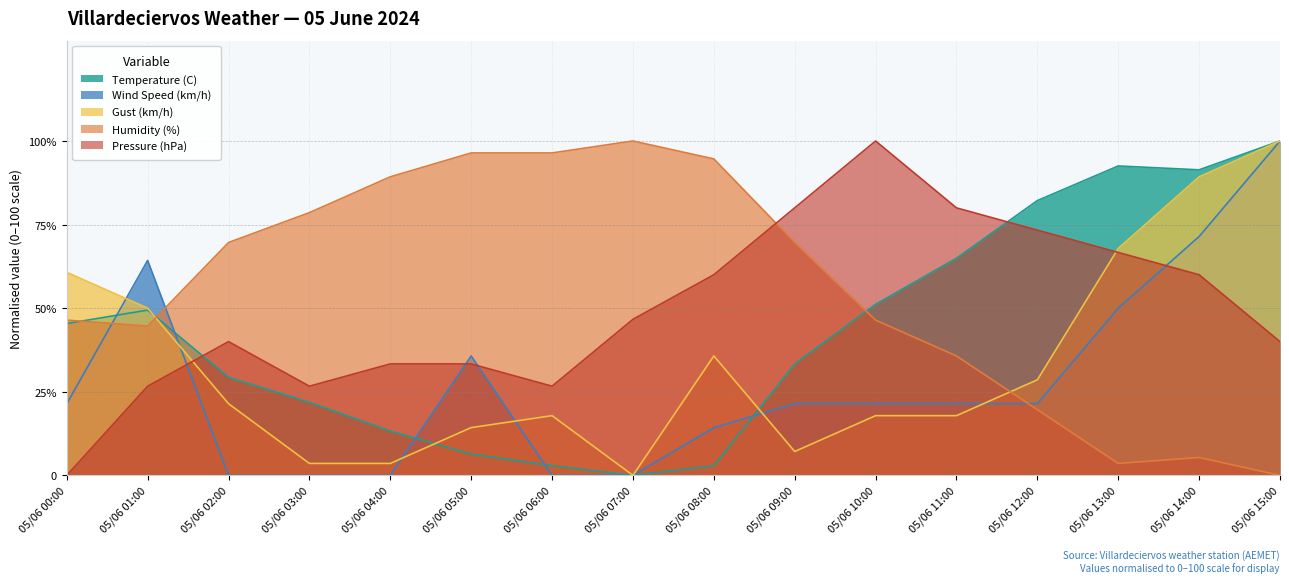

Which series has the widest spread of values?

Temperature (C)